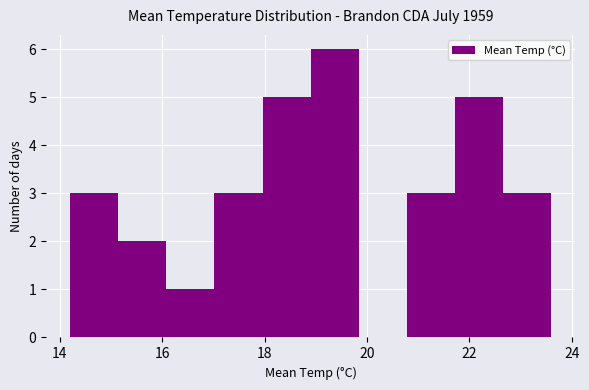

Reading left to right, list every bar in this chart as the range it spans on the x-axis followed by its height. Neither the bar edges nor the heights are printed on the chart, so give them approximately, as read against the axes.

14.20 to 15.14: 3
15.14 to 16.08: 2
16.08 to 17.02: 1
17.02 to 17.96: 3
17.96 to 18.90: 5
18.90 to 19.84: 6
19.84 to 20.78: 0
20.78 to 21.72: 3
21.72 to 22.66: 5
22.66 to 23.60: 3